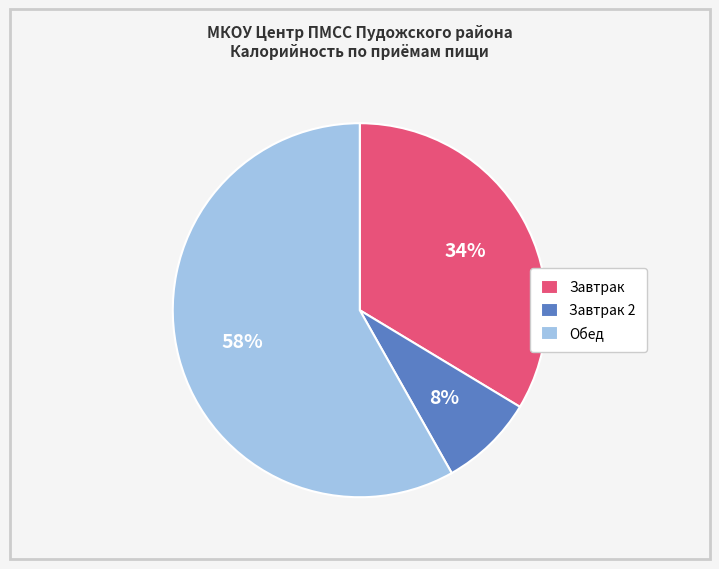

Combined, do Обед and Завтрак 2 account for over 50%?

Yes